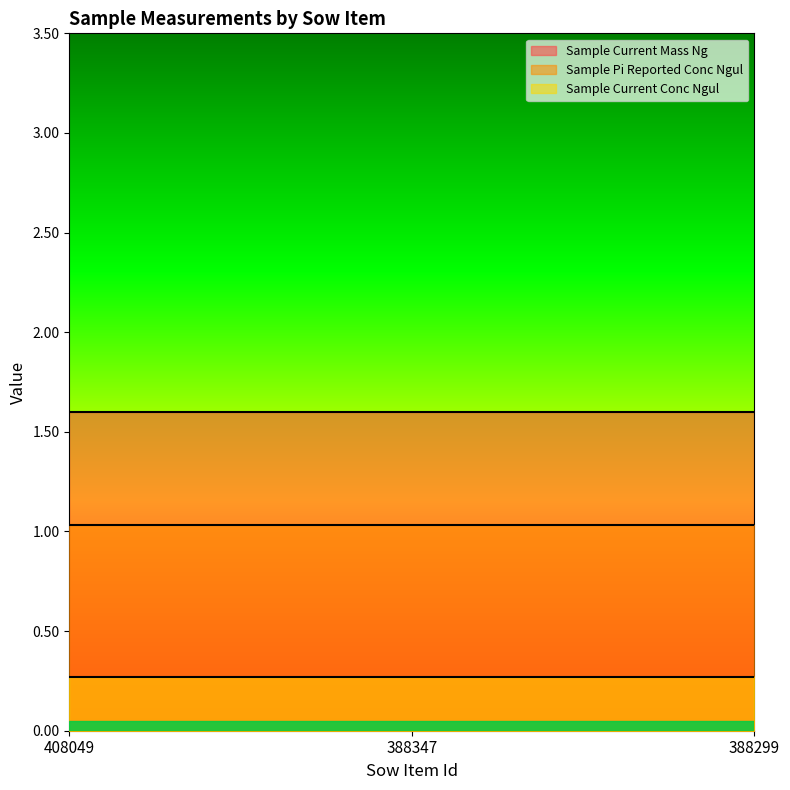

Does the chart display data point markers on the line(s)?

No